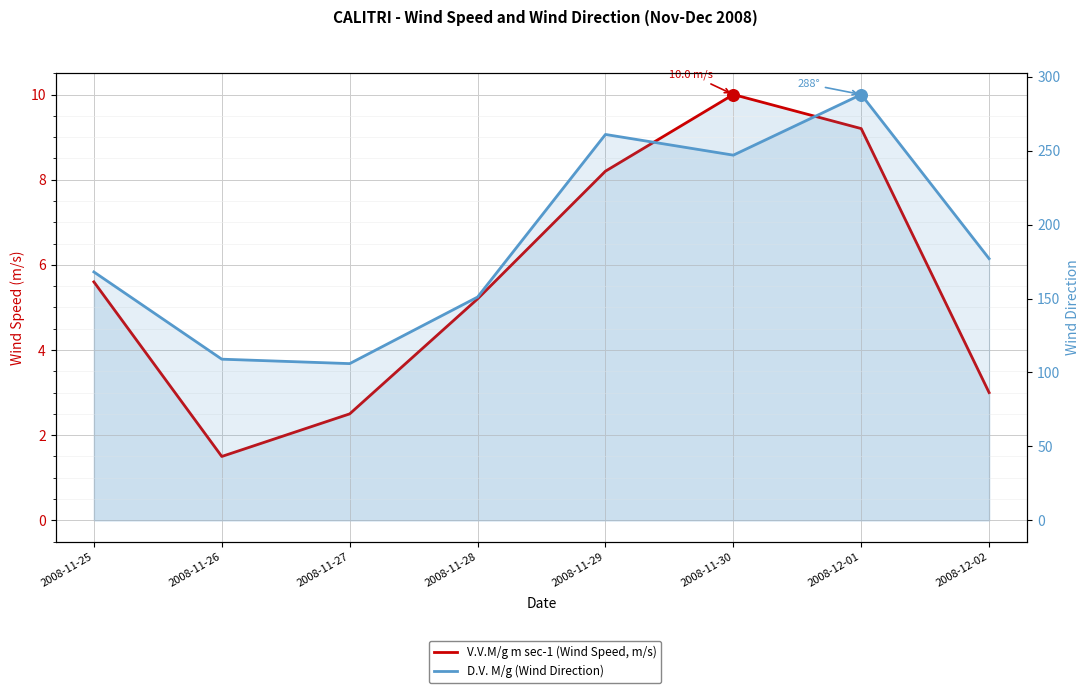

Is the value of D.V. M/g (Wind Direction) at 2008-11-27 greater than the value of V.V.M/g m sec-1 (Wind Speed, m/s) at 2008-11-30?

Yes